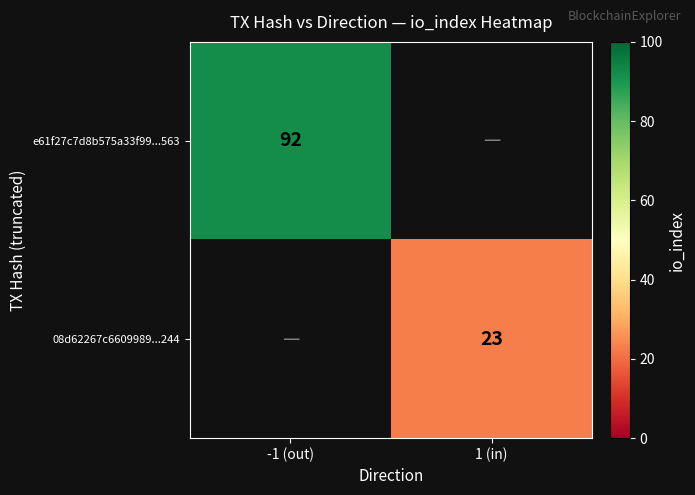

The value of 08d62267c6609989...244 at 1 (in) is 8.0. True or false?

False